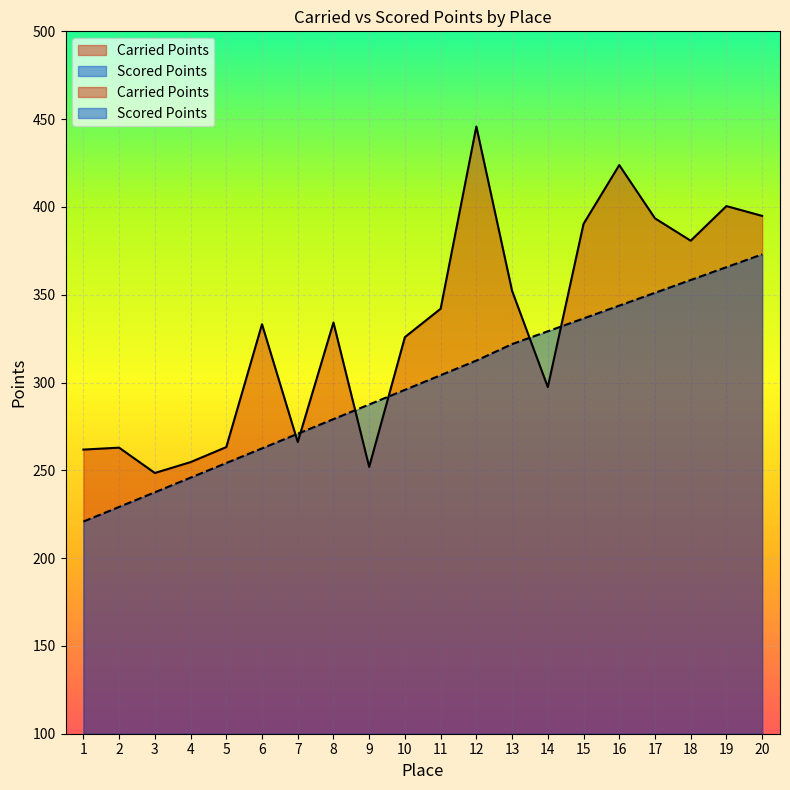

Between which two adjacent categories do Scored Points and Carried Points first intersect?

6 and 7